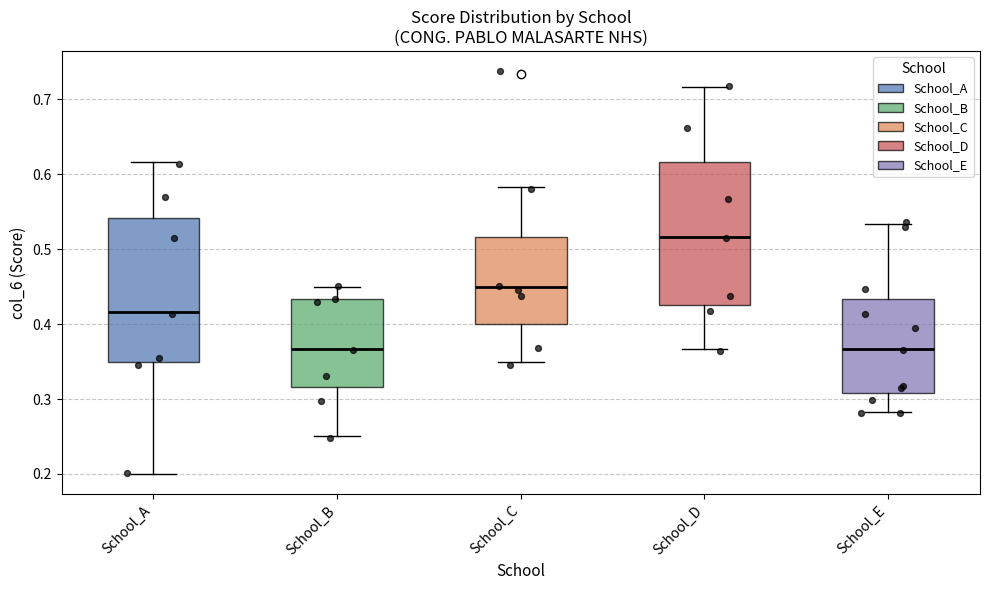

Reading left to right, transcribe this box plot: for each box, give where its median line is, the range the box spans, and where its two whiskers end, as read against the y-axis. The values are not printed on the chart, so give them approximately, as read against the axis.

School_A: median 0.42, box 0.35 to 0.54, whiskers 0.20 to 0.62
School_B: median 0.37, box 0.32 to 0.43, whiskers 0.25 to 0.45
School_C: median 0.45, box 0.40 to 0.52, whiskers 0.35 to 0.58
School_D: median 0.52, box 0.43 to 0.62, whiskers 0.37 to 0.72
School_E: median 0.37, box 0.31 to 0.43, whiskers 0.28 to 0.53